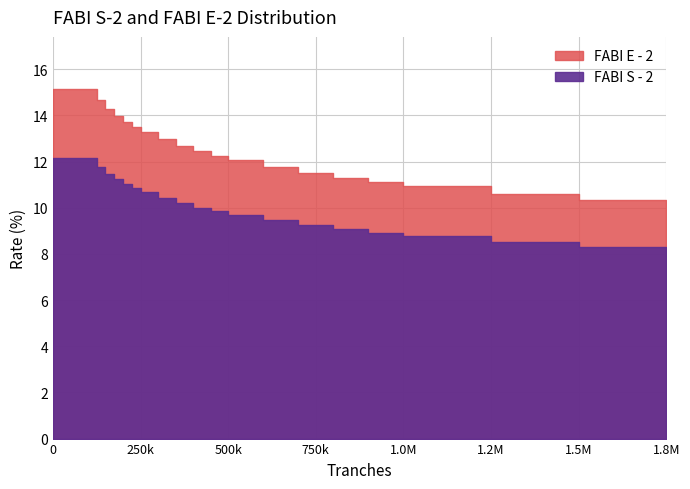

At which label is FABI E - 2 closest to 12?

500000